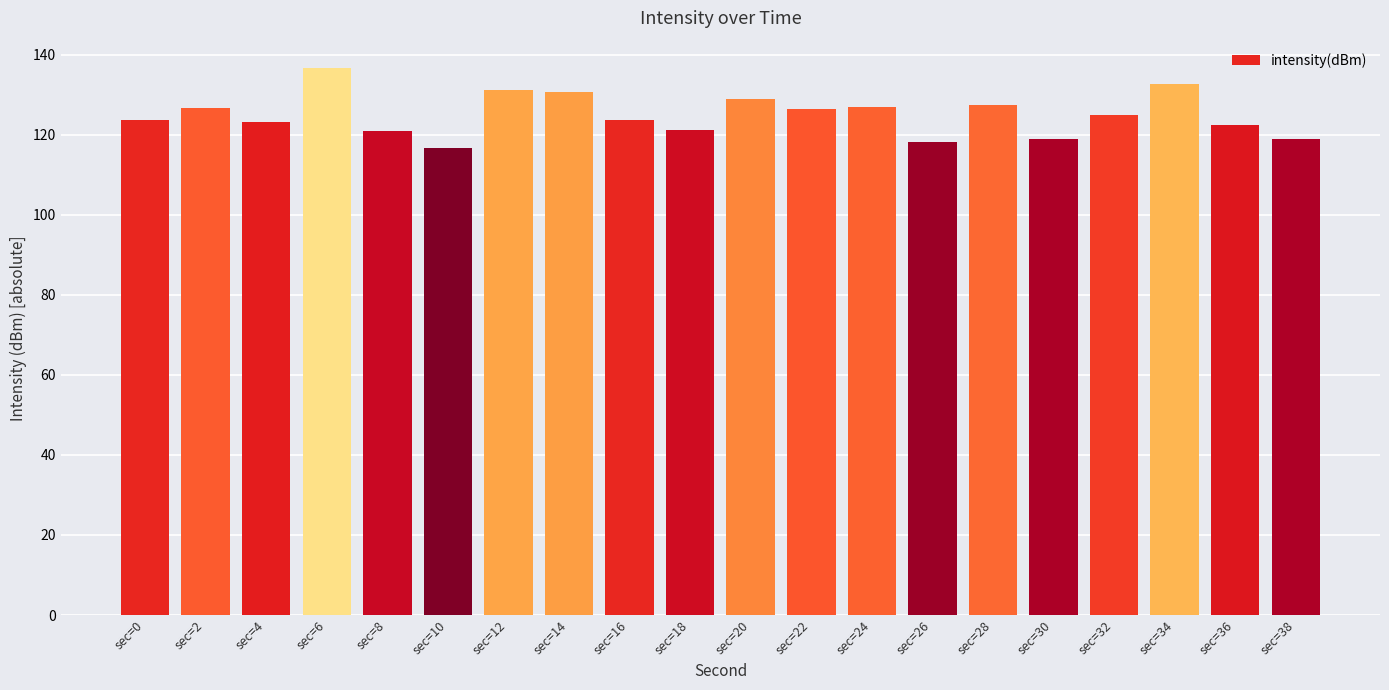

Are the bars horizontal?

No